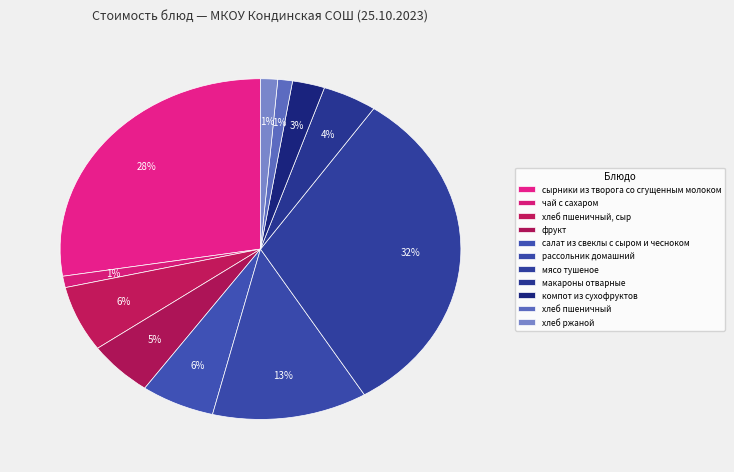

To the nearest percent, what is the combined percentage of салат из свеклы с сыром и чесноком and чай с сахаром?

7%